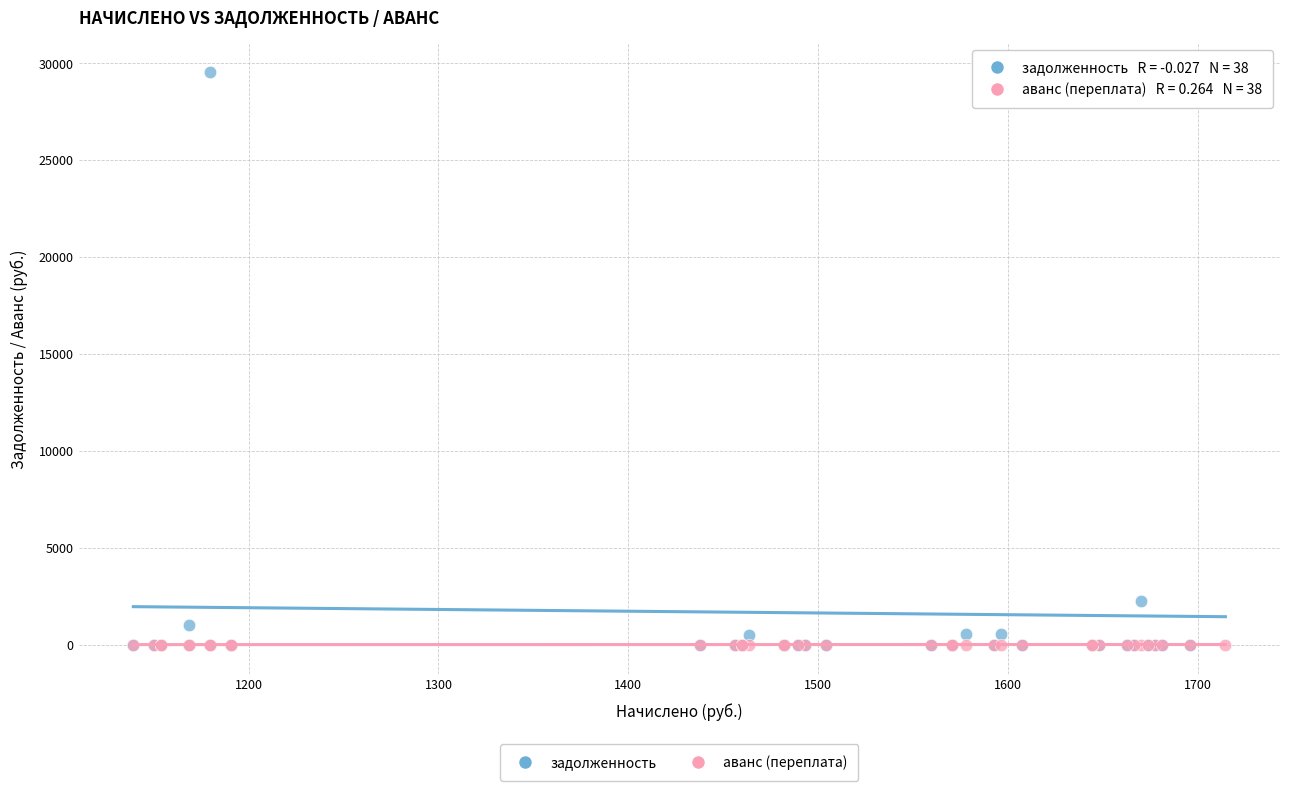

In the задолженность series, what Y value is closest to 14779?

2227.0